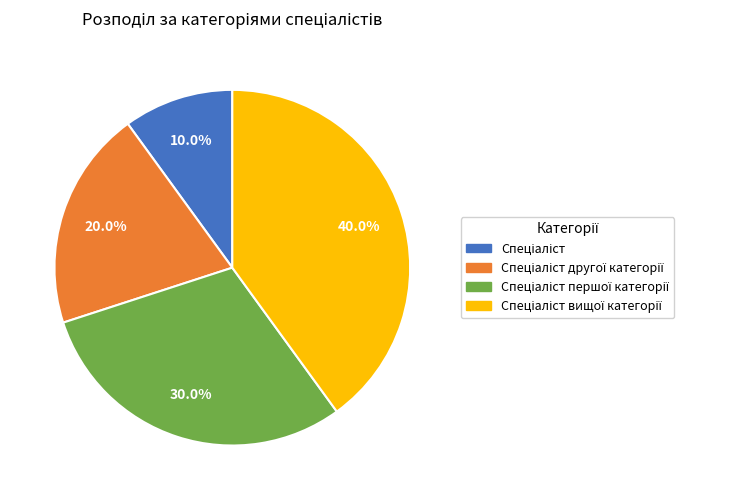

Is there a majority slice in this chart?

No